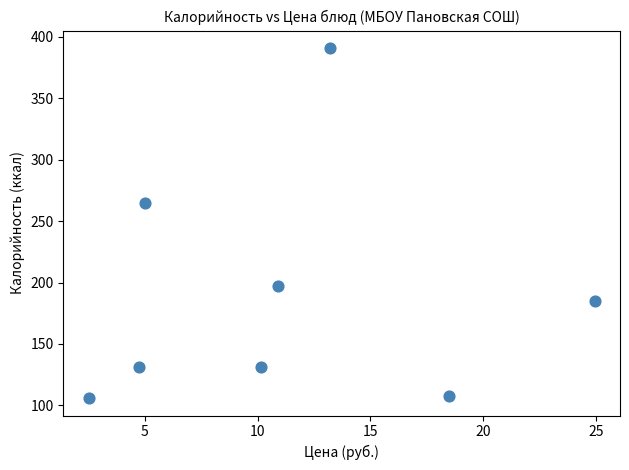

What Y value in the scatter plot is closest to 248?

265